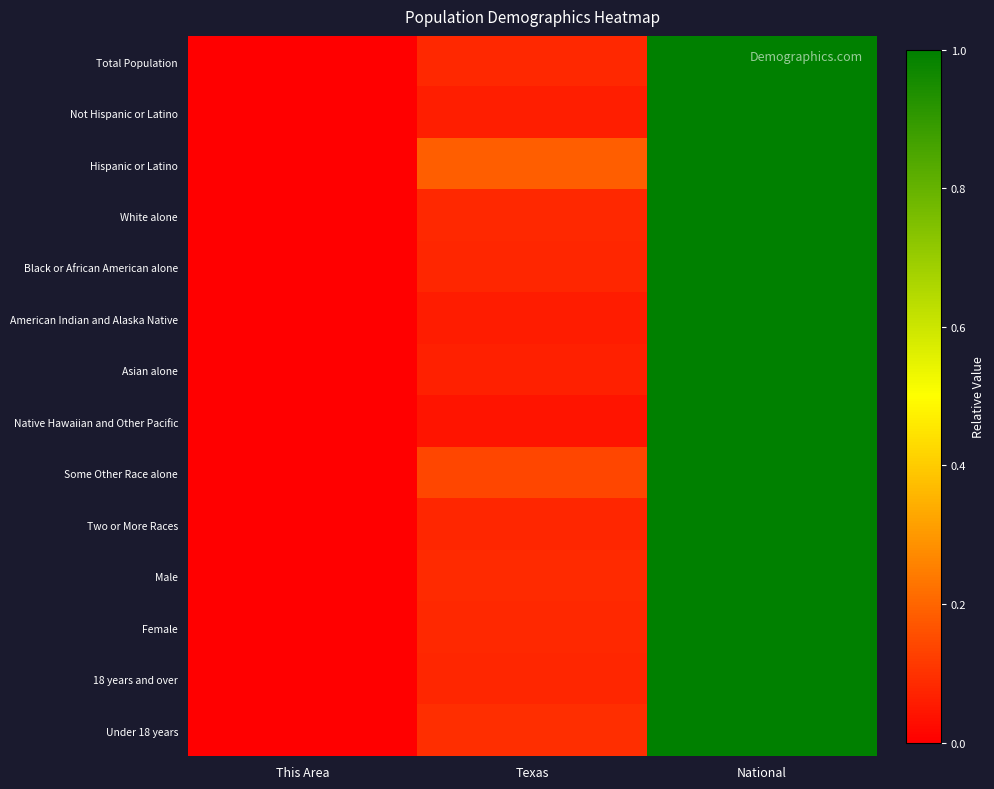

Reading left to right, transcribe all the data shown in this chart.

Total Population: This Area=0.0	Texas=0.1	National=1.0
Not Hispanic or Latino: This Area=0.0	Texas=0.1	National=1.0
Hispanic or Latino: This Area=0.0	Texas=0.2	National=1.0
White alone: This Area=0.0	Texas=0.1	National=1.0
Black or African American alone: This Area=0.0	Texas=0.1	National=1.0
American Indian and Alaska Native: This Area=0.0	Texas=0.1	National=1.0
Asian alone: This Area=0.0	Texas=0.1	National=1.0
Native Hawaiian and Other Pacific: This Area=0.0	Texas=0.0	National=1.0
Some Other Race alone: This Area=0.0	Texas=0.1	National=1.0
Two or More Races: This Area=0.0	Texas=0.1	National=1.0
Male: This Area=0.0	Texas=0.1	National=1.0
Female: This Area=0.0	Texas=0.1	National=1.0
18 years and over: This Area=0.0	Texas=0.1	National=1.0
Under 18 years: This Area=0.0	Texas=0.1	National=1.0